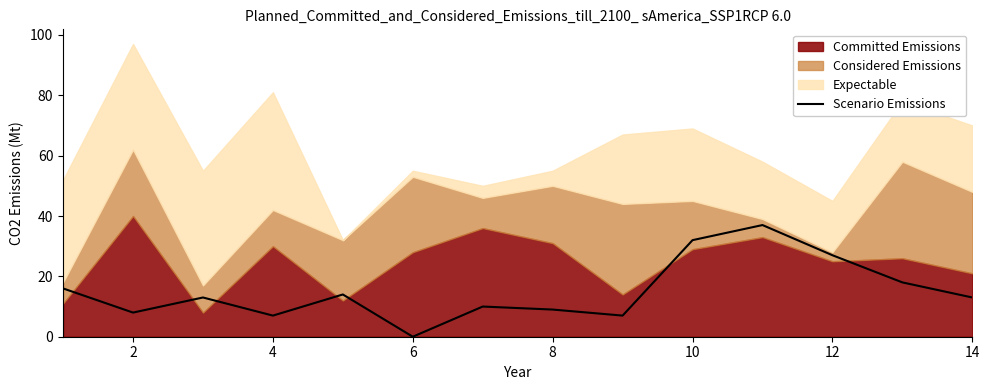

Where is the first local minimum?

2